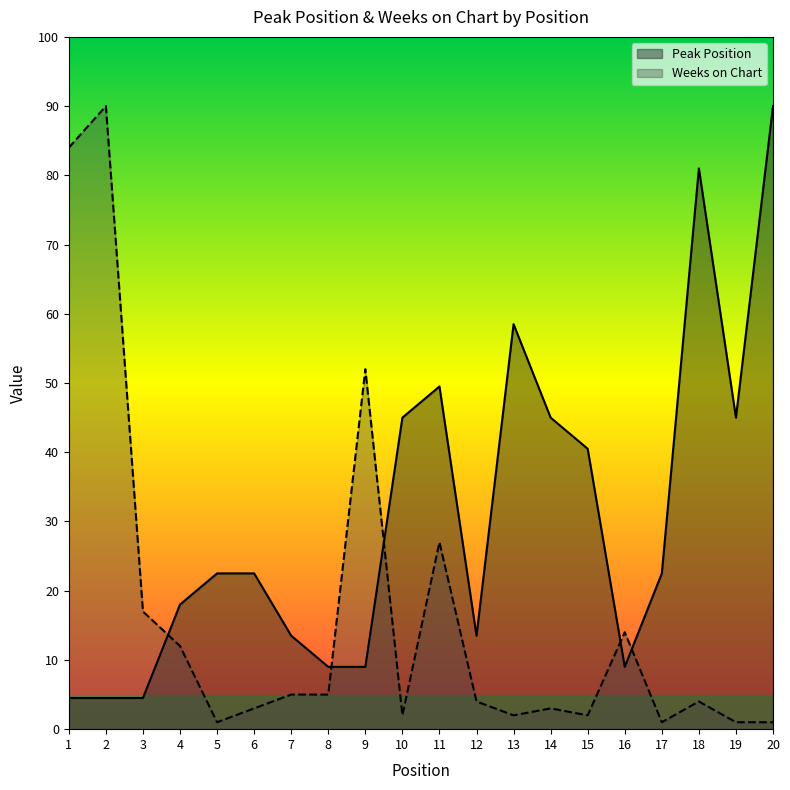

What are all the series names shown in the legend?

Peak Position, Weeks on Chart